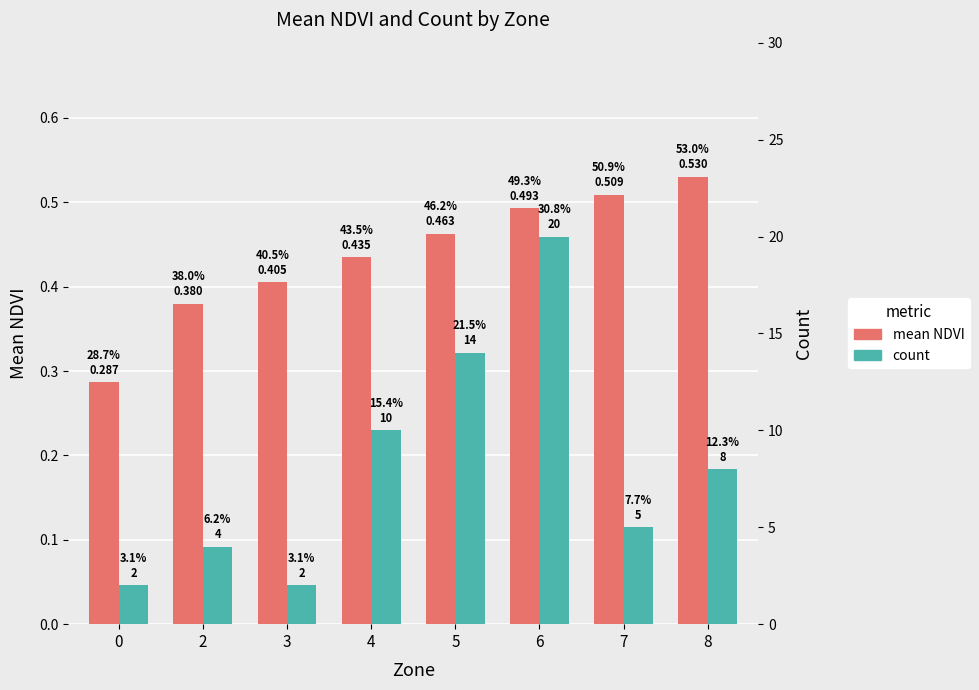

At how many categories does at least one series exceed 16?

1